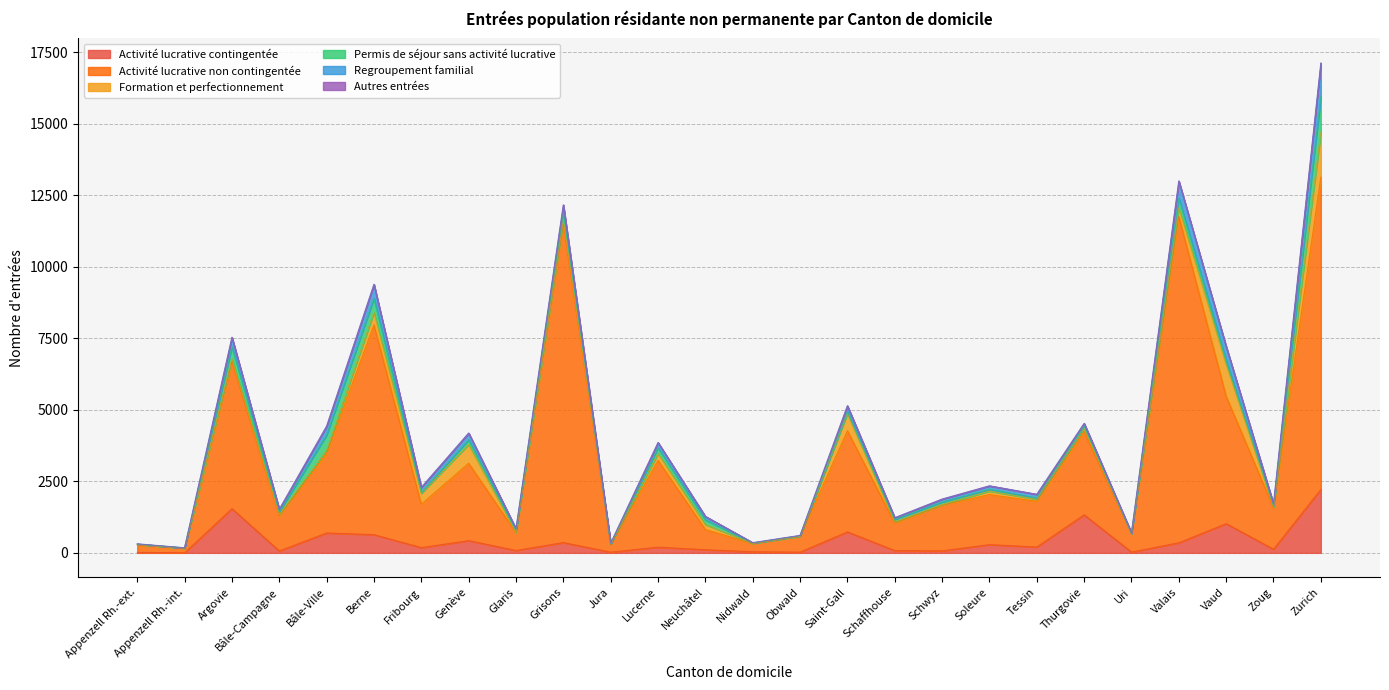

What is the total value across all series at Saint-Gall?

5142